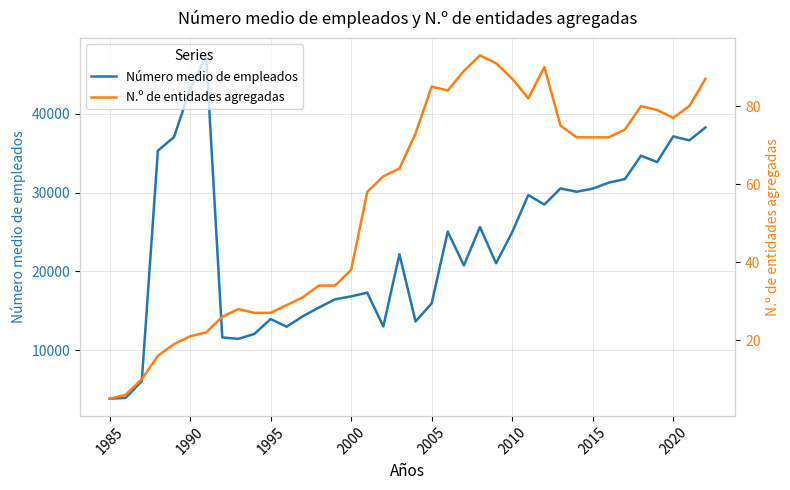

Reading right to left, list all the values displayed in this chart.

Número medio de empleados: 38271.0	36639.6	37140.8	33884.0	34691.4	31719.6	31277.3	30511.3	30115.0	30536.8	28494.5	29696.0	24981.0	21036.0	25641.0	20769.0	25059.0	15941.0	13652.0	22188.0	13017.0	17302.0	16837.0	16458.0	15420.0	14315.0	12984.0	13959.0	12078.0	11445.0	11626.0	47425.0	43116.0	37055.0	35319.0	6073.0	3960.0	3845.0
N.º de entidades agregadas: 87.0	80.0	77.0	79.0	80.0	74.0	72.0	72.0	72.0	75.0	90.0	82.0	87.0	91.0	93.0	89.0	84.0	85.0	73.0	64.0	62.0	58.0	38.0	34.0	34.0	31.0	29.0	27.0	27.0	28.0	26.0	22.0	21.0	19.0	16.0	10.0	6.0	5.0